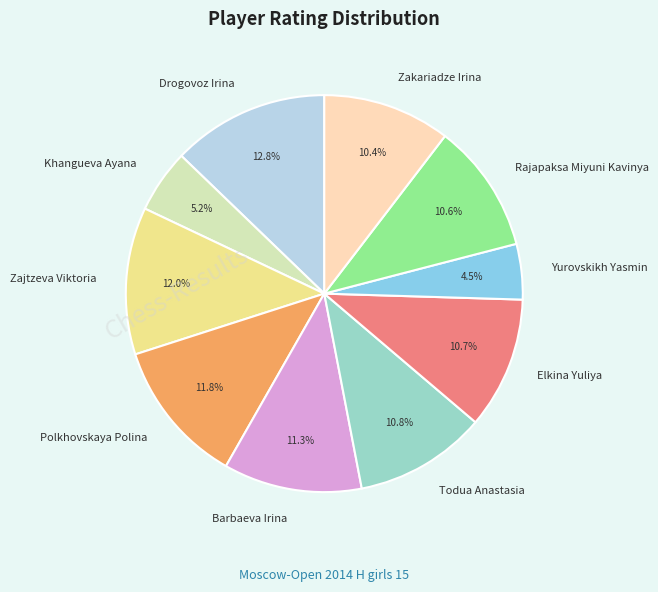

How many slices are in this pie chart?

10